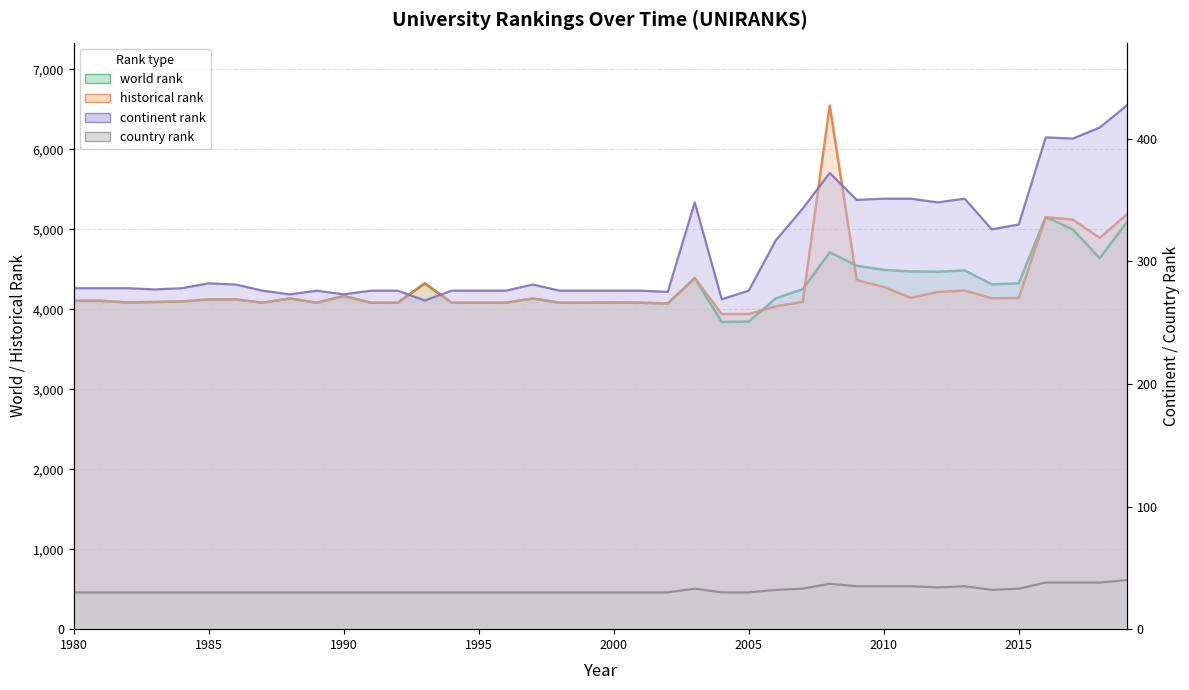

What is the difference between the second highest and minimum values in the world rank series?

1248